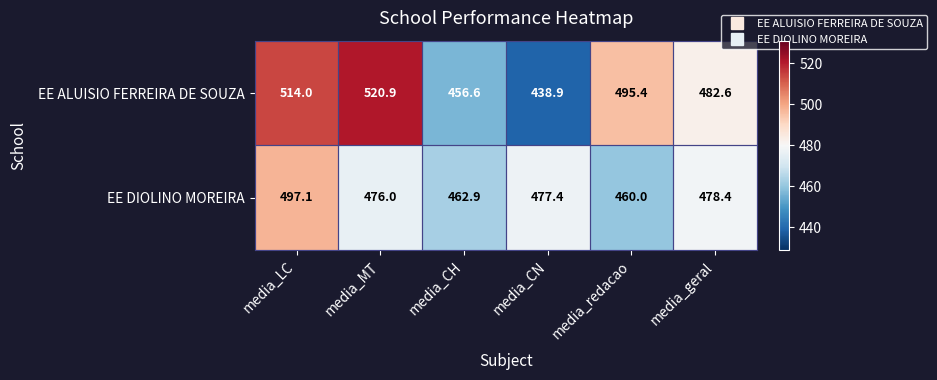

Rank the series by their maximum value, from lowest to highest.

EE DIOLINO MOREIRA, EE ALUISIO FERREIRA DE SOUZA